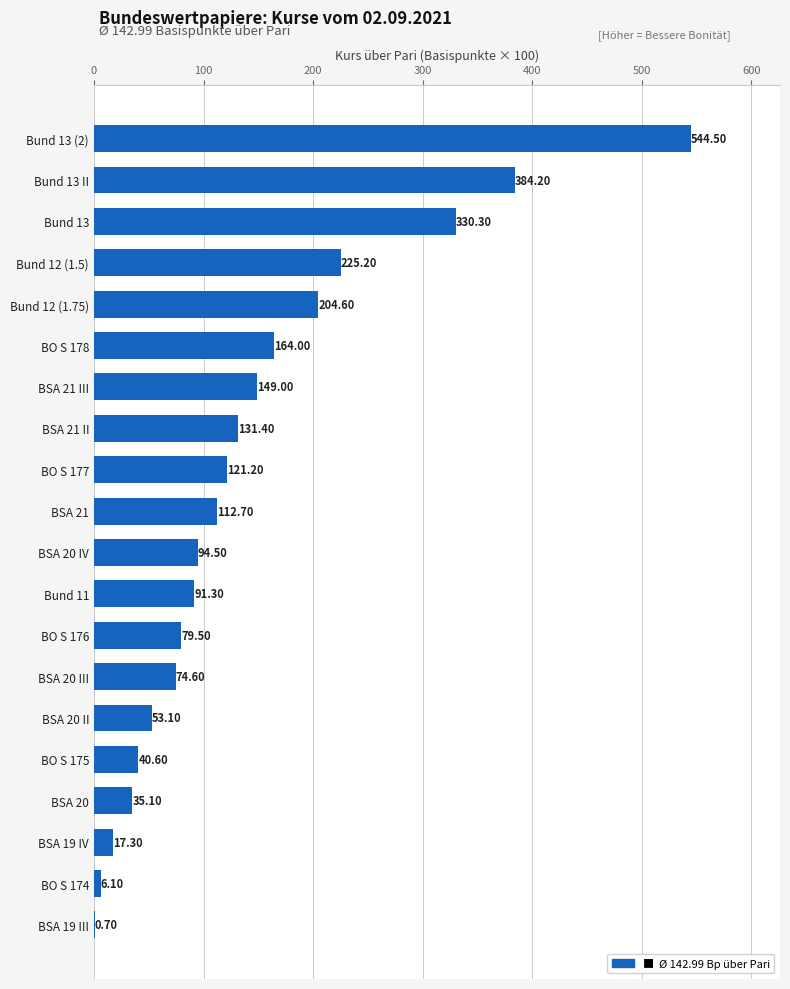

What is the change in value from BO S 176 to BO S 175?

-38.9